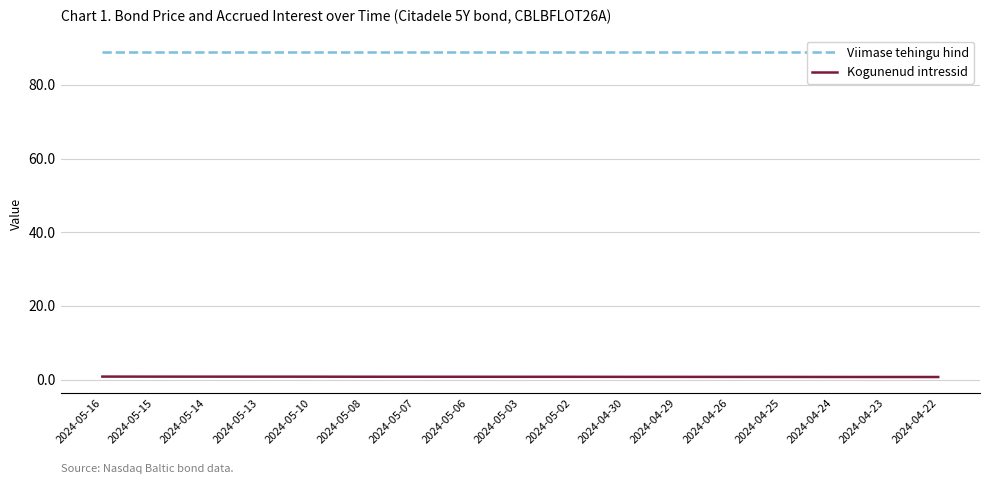

Is it true that Kogunenud intressid equals 0.3 at 2024-04-24?

False